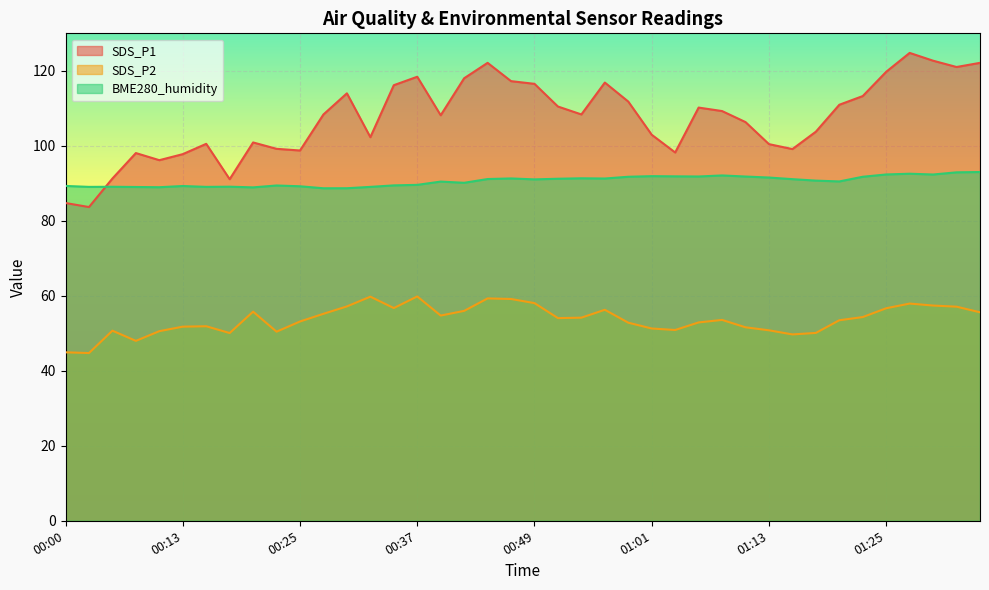

Between 01:30 and 01:33, which series saw the biggest shift?

SDS_P1